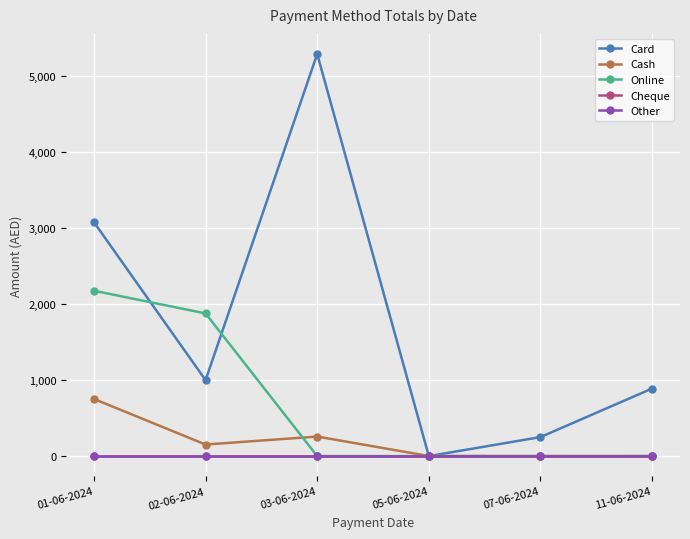

Does the chart have visible grid lines?

Yes